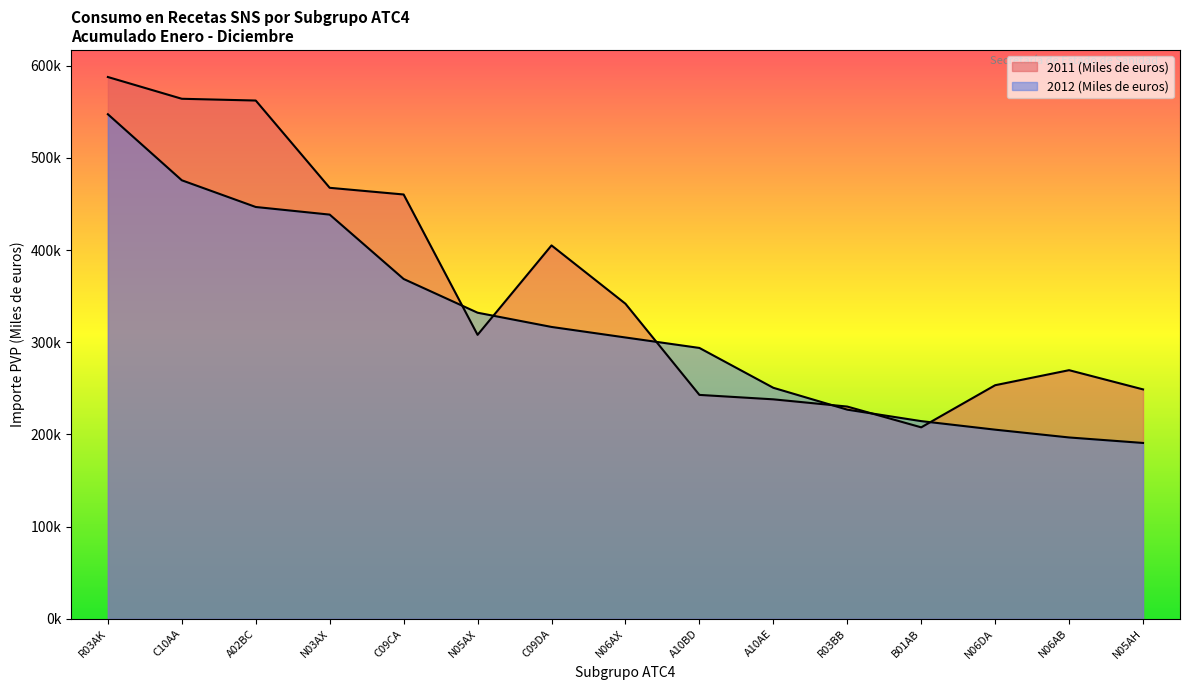

How many data points in 2011 (Miles de euros) are above 308043?

8